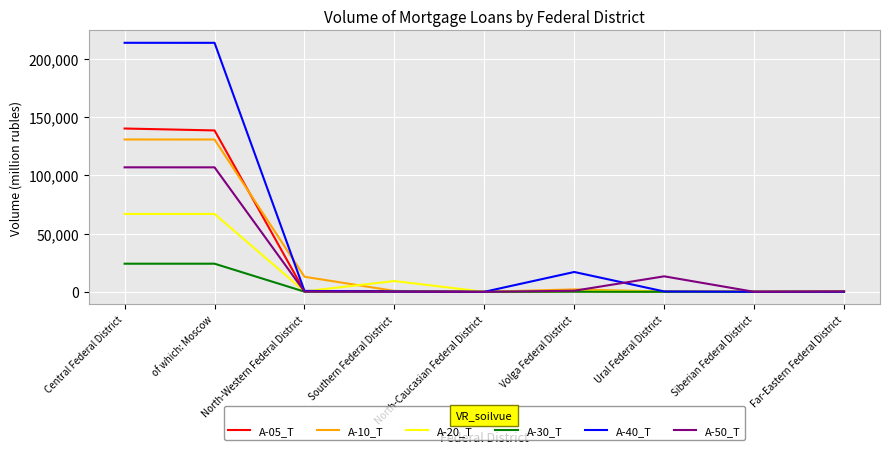

The A-40_T series shows 17007 at Volga Federal District. True or false?

True